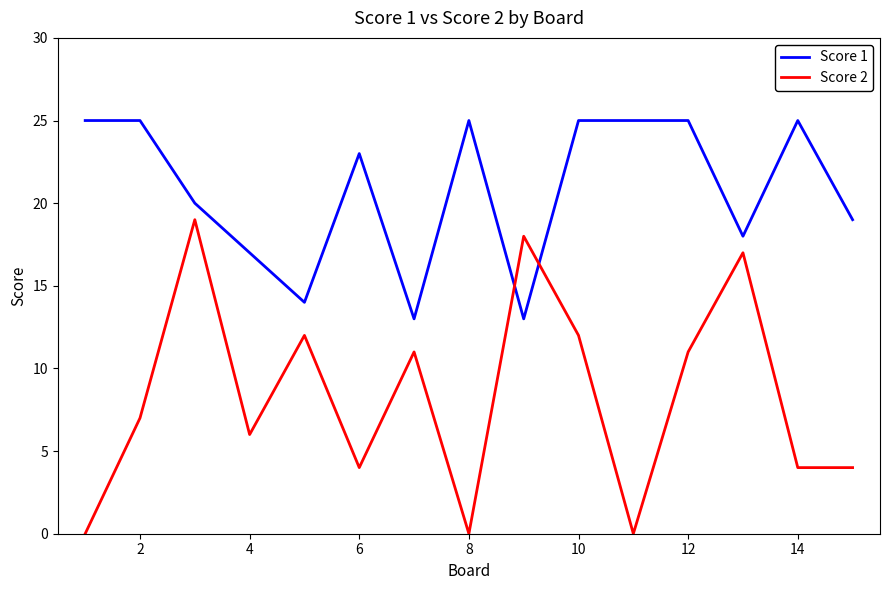

Which series ends up on top after the final intersection of Score 1 and Score 2?

Score 1